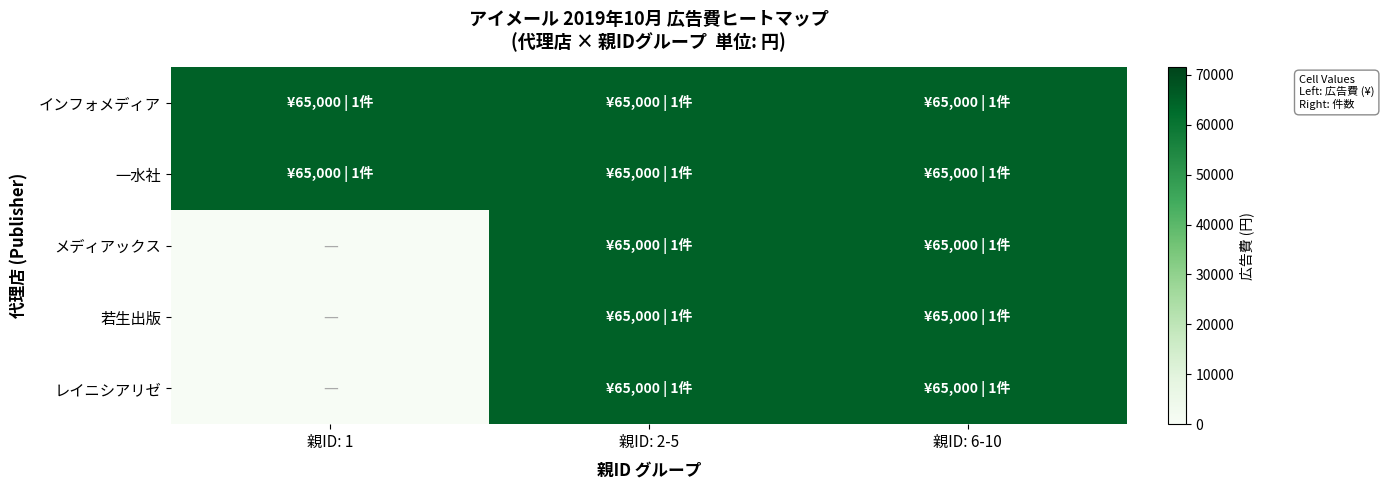

Which has a higher value, 親ID: 2-5 or 親ID: 1?

親ID: 2-5